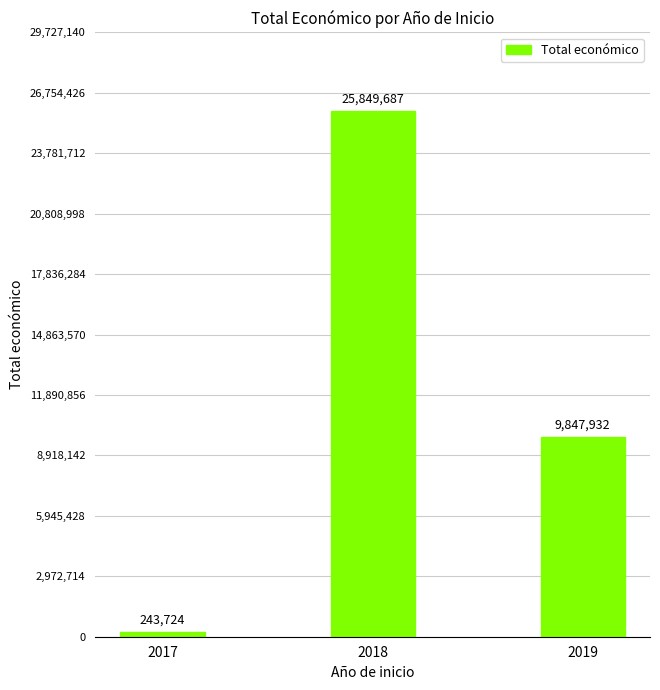

How many values are between 243724 and 25849687?

3